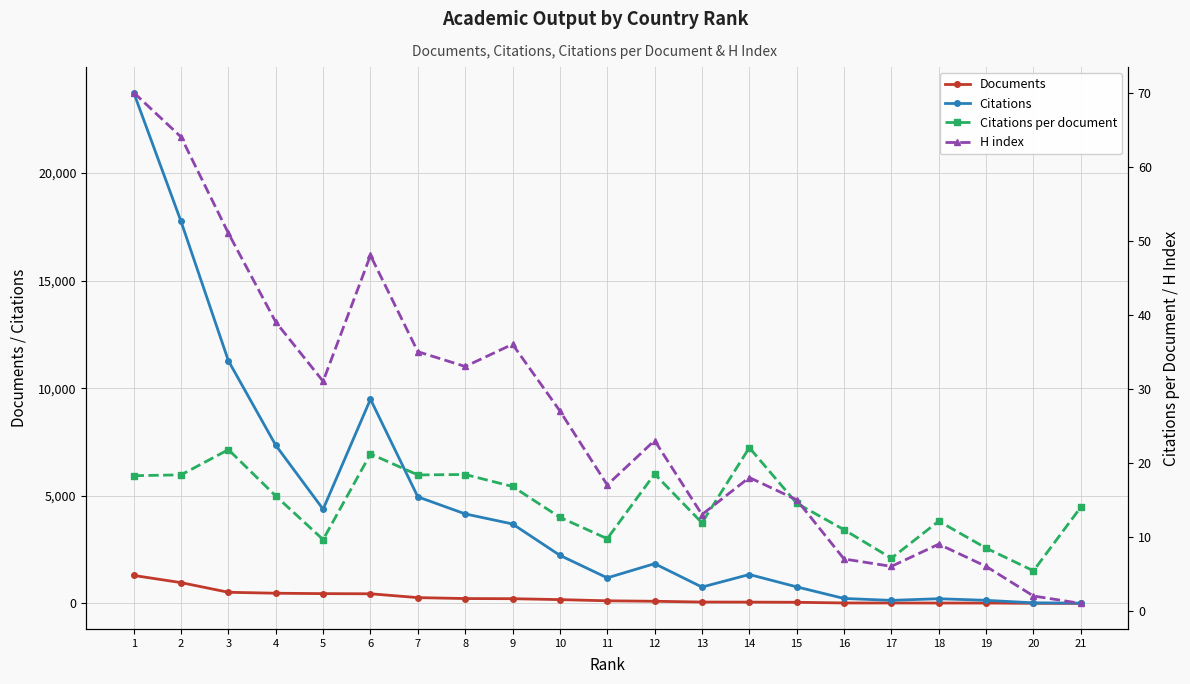

Rank the categories by Citations per document value from highest to lowest.

14, 3, 6, 12, 8, 2, 7, 1, 9, 4, 15, 21, 10, 18, 13, 16, 11, 5, 19, 17, 20